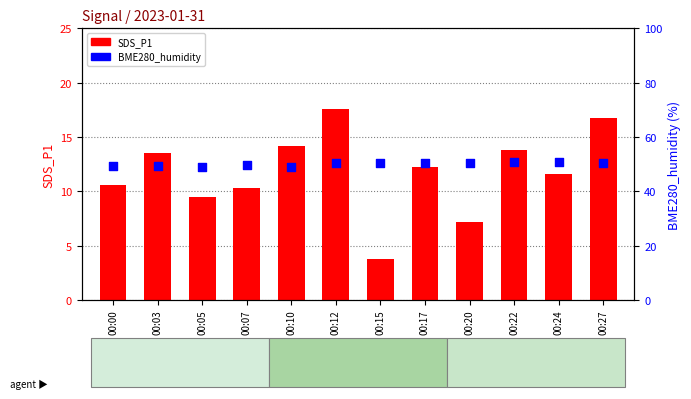

Which series reaches the maximum Y coordinate?

BME280_humidity